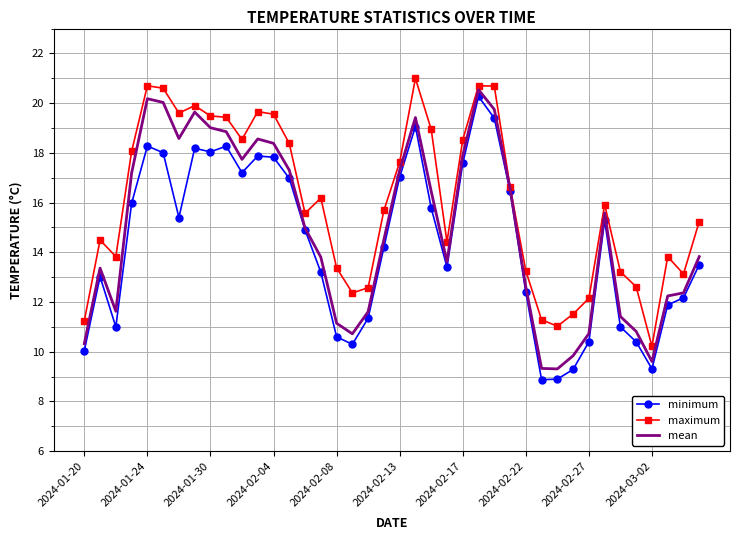

At how many categories does at least one series exceed 10?

40